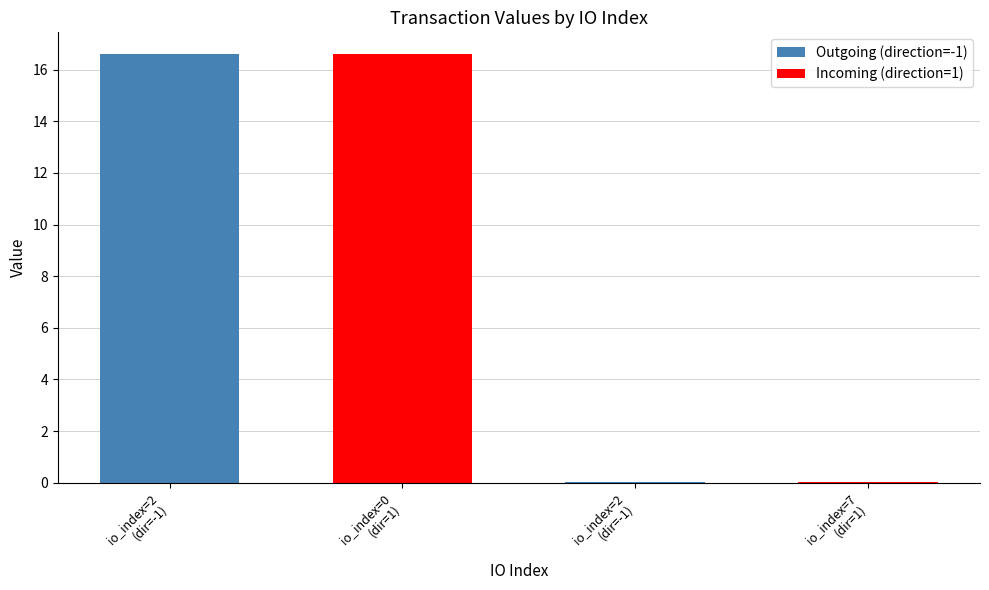

What is the difference between the second highest and minimum values?

16.6